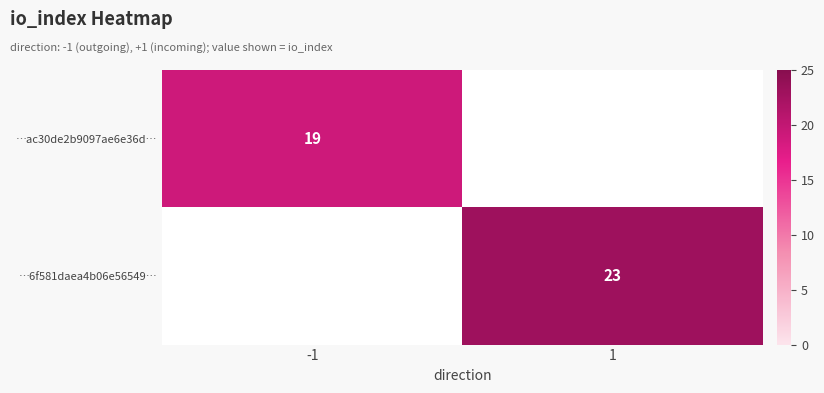

How many series are shown in this chart?

2